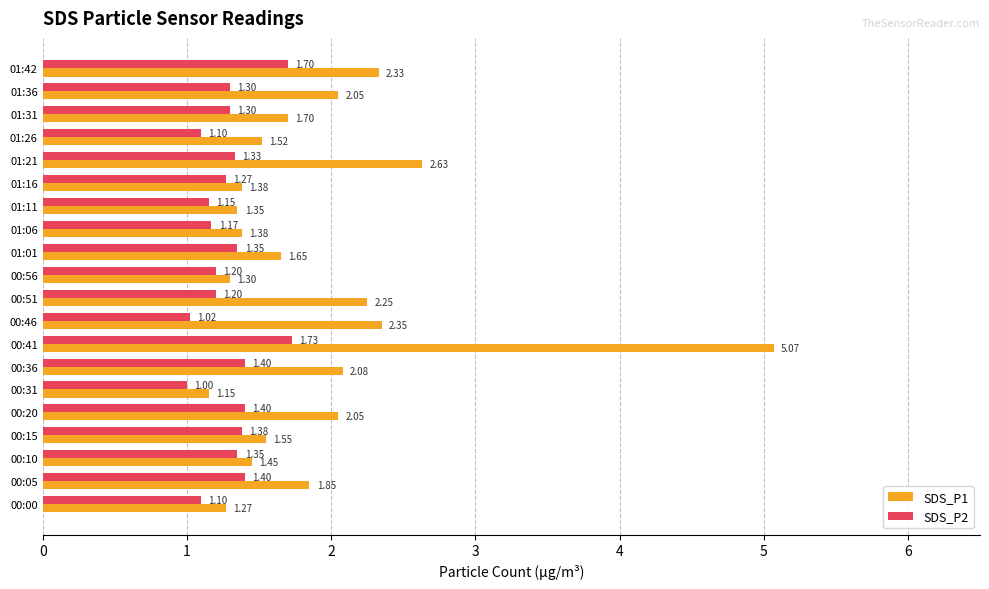

What is the difference between the maximum and minimum values in the SDS_P2 series?

0.7